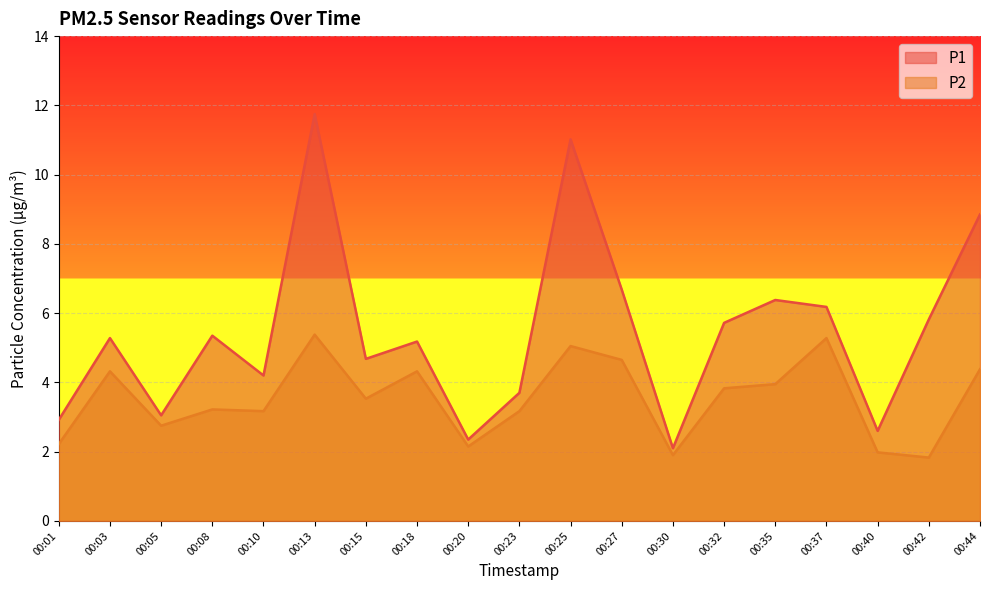

Reading left to right, transcribe all the data shown in this chart.

P1: 2.9	5.3	3.0	5.3	4.2	11.8	4.7	5.2	2.4	3.7	11.0	6.7	2.1	5.7	6.4	6.2	2.6	5.8	8.8
P2: 2.2	4.3	2.8	3.2	3.2	5.4	3.5	4.3	2.1	3.2	5.0	4.7	1.9	3.8	4.0	5.3	2.0	1.8	4.4